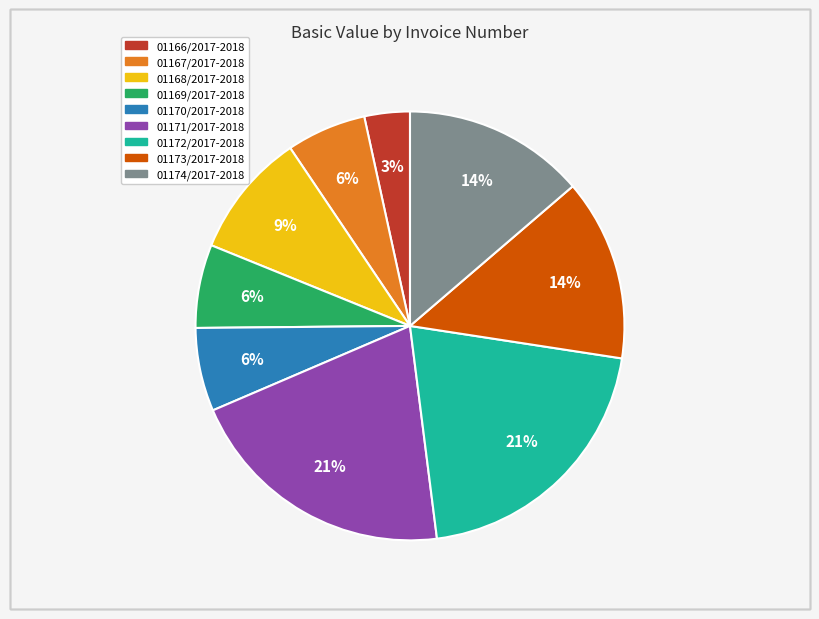

Between 01167/2017-2018 and 01172/2017-2018, which is larger?

01172/2017-2018